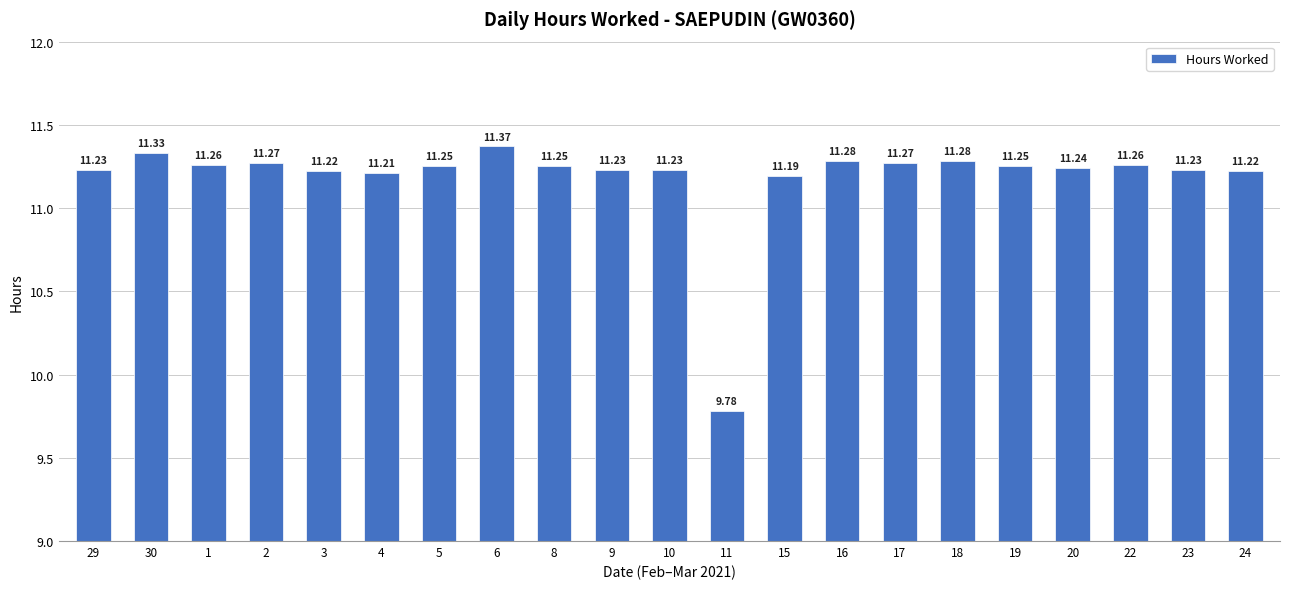

Does the chart contain any negative values?

No